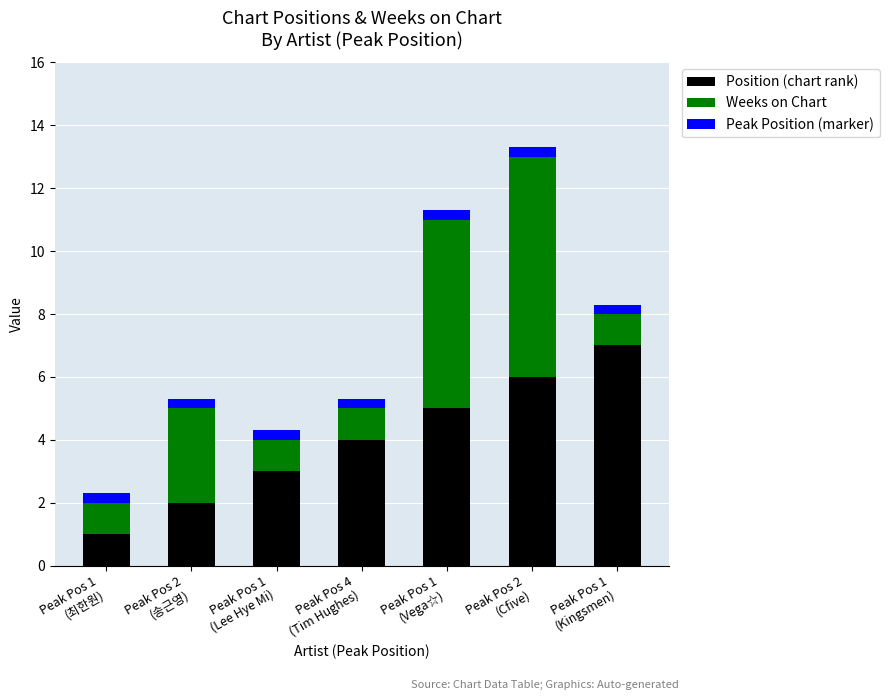

Count the number of data series in this chart.

3